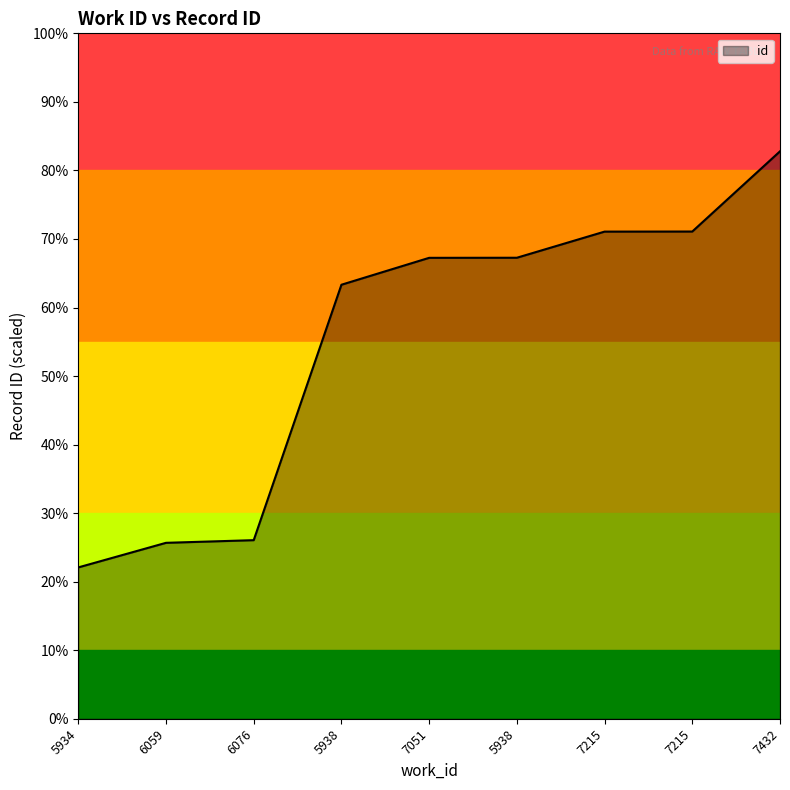

Which category has the lowest value across all series?

5934